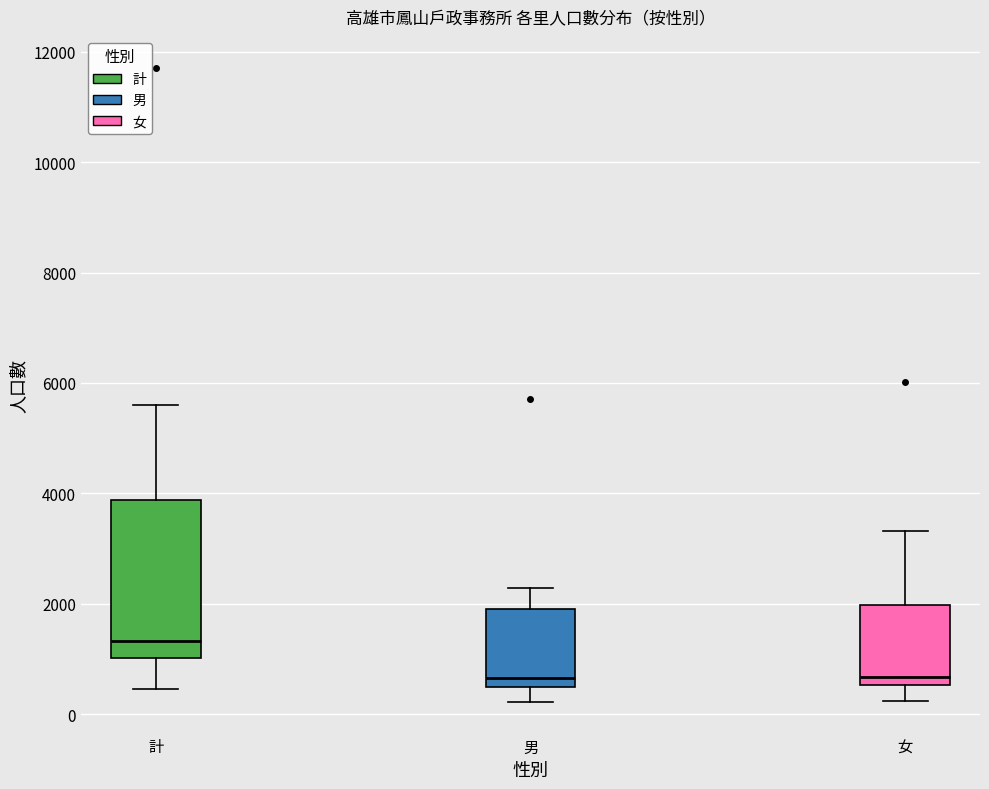

Which box is the tallest, from its lower edge to its upper edge?

計